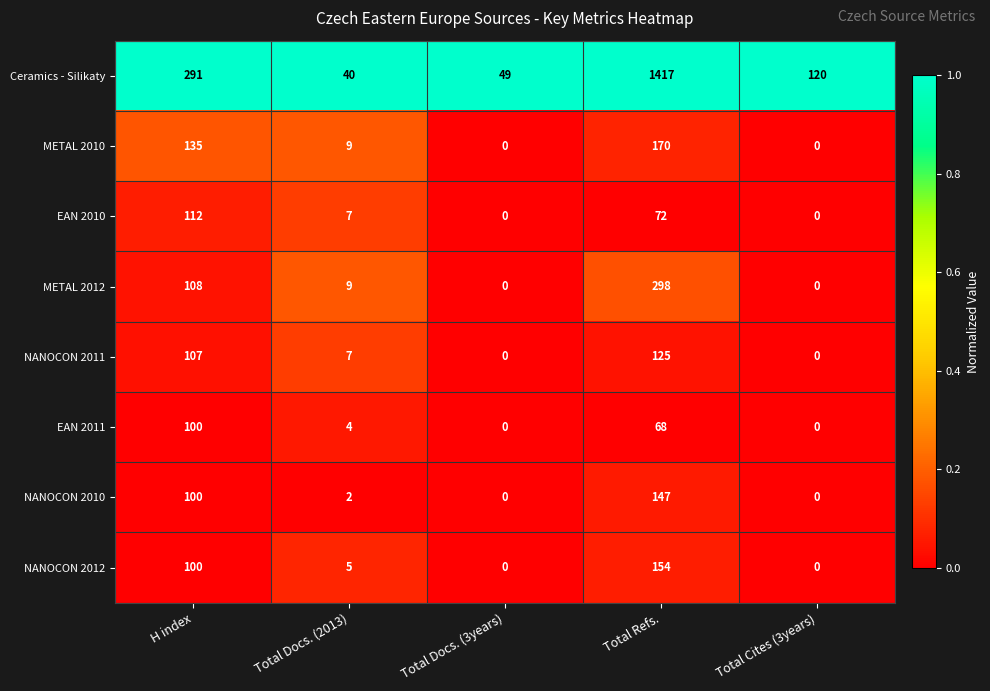

What value does the METAL 2010 series have at Total Refs.?

170